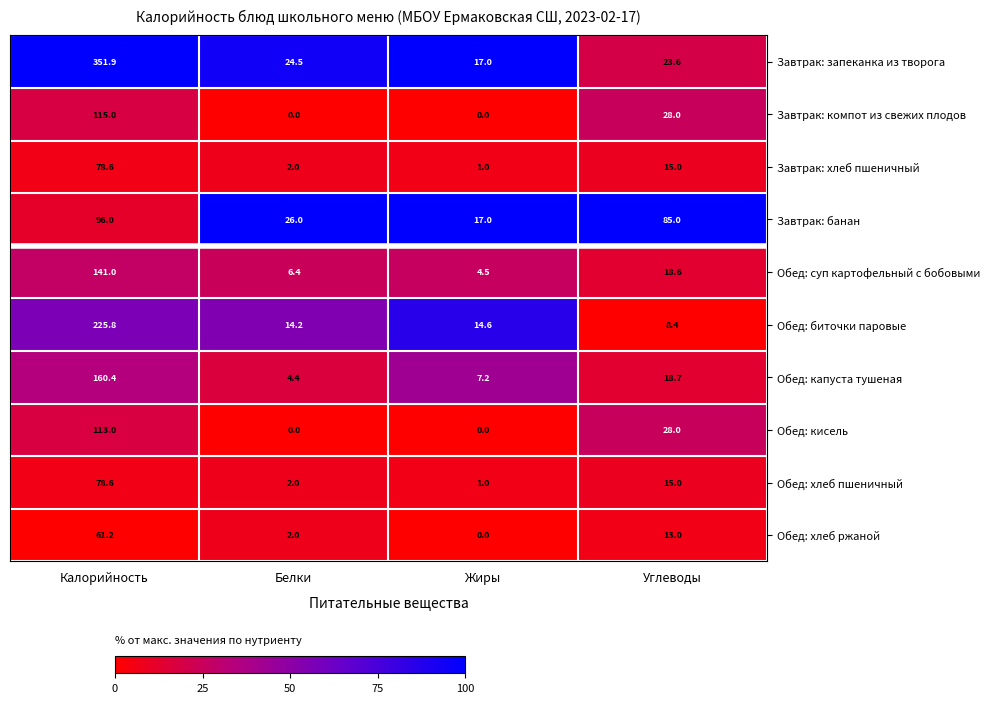

What is the sum of the Обед: хлеб пшеничный values at Жиры and Белки?

3.0